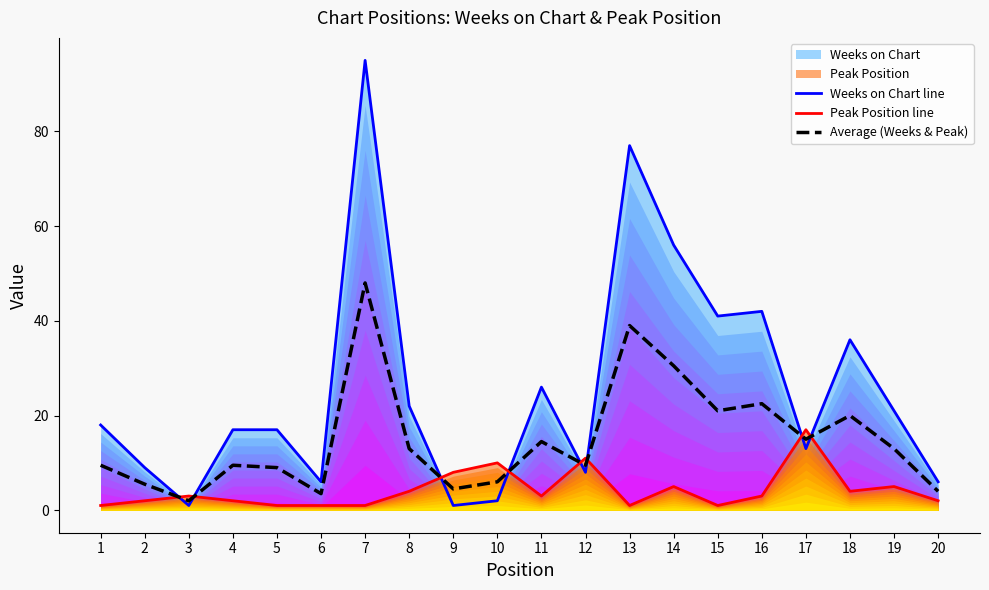

Reading left to right, list all the values displayed in this chart.

Weeks on Chart line: 1=18.0	2=9.0	3=1.0	4=17.0	5=17.0	6=6.0	7=95.0	8=22.0	9=1.0	10=2.0	11=26.0	12=8.0	13=77.0	14=56.0	15=41.0	16=42.0	17=13.0	18=36.0	19=21.0	20=6.0
Peak Position line: 1=1.0	2=2.0	3=3.0	4=2.0	5=1.0	6=1.0	7=1.0	8=4.0	9=8.0	10=10.0	11=3.0	12=11.0	13=1.0	14=5.0	15=1.0	16=3.0	17=17.0	18=4.0	19=5.0	20=2.0
Average (Weeks & Peak): 1=9.5	2=5.5	3=2.0	4=9.5	5=9.0	6=3.5	7=48.0	8=13.0	9=4.5	10=6.0	11=14.5	12=9.5	13=39.0	14=30.5	15=21.0	16=22.5	17=15.0	18=20.0	19=13.0	20=4.0